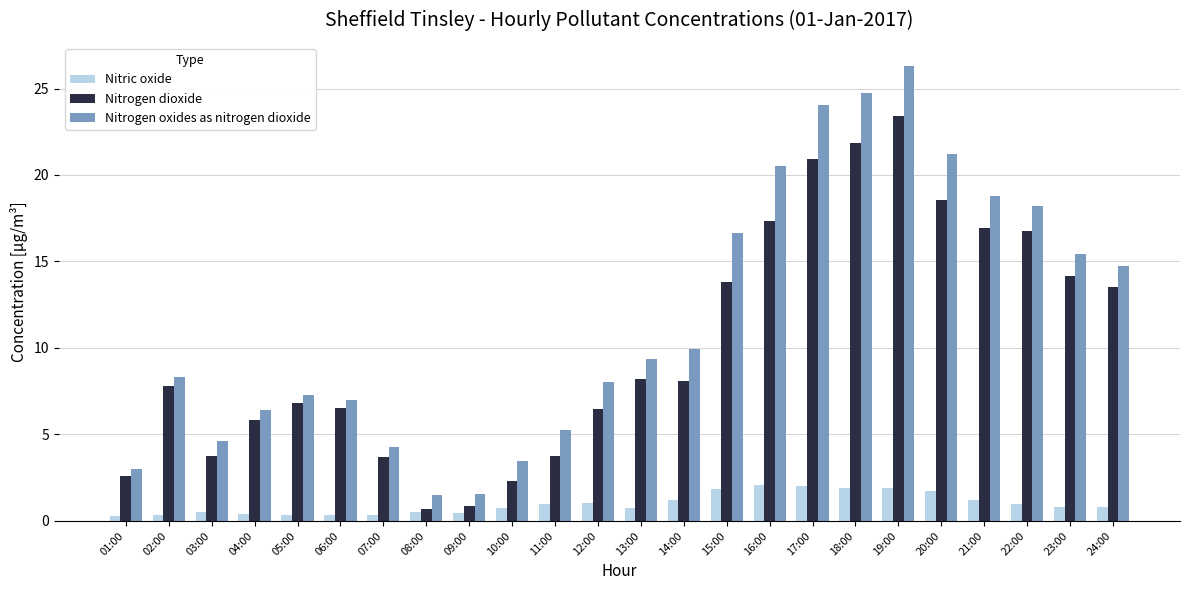

What position from the left is 09:00?

9